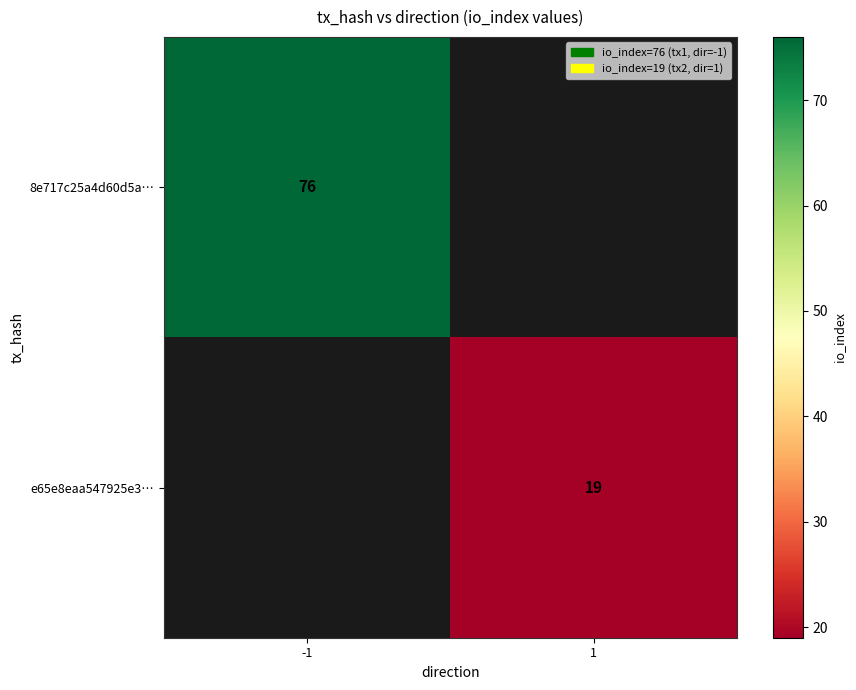

What is the minimum value shown in the chart?

19.0